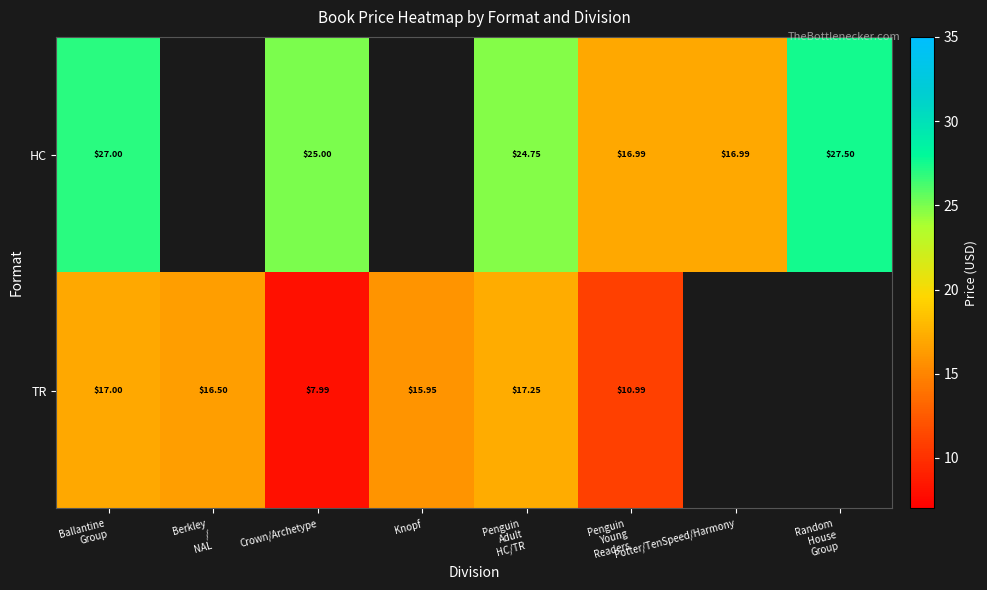

At which category is the sum across all series the highest?

Ballantine
Group